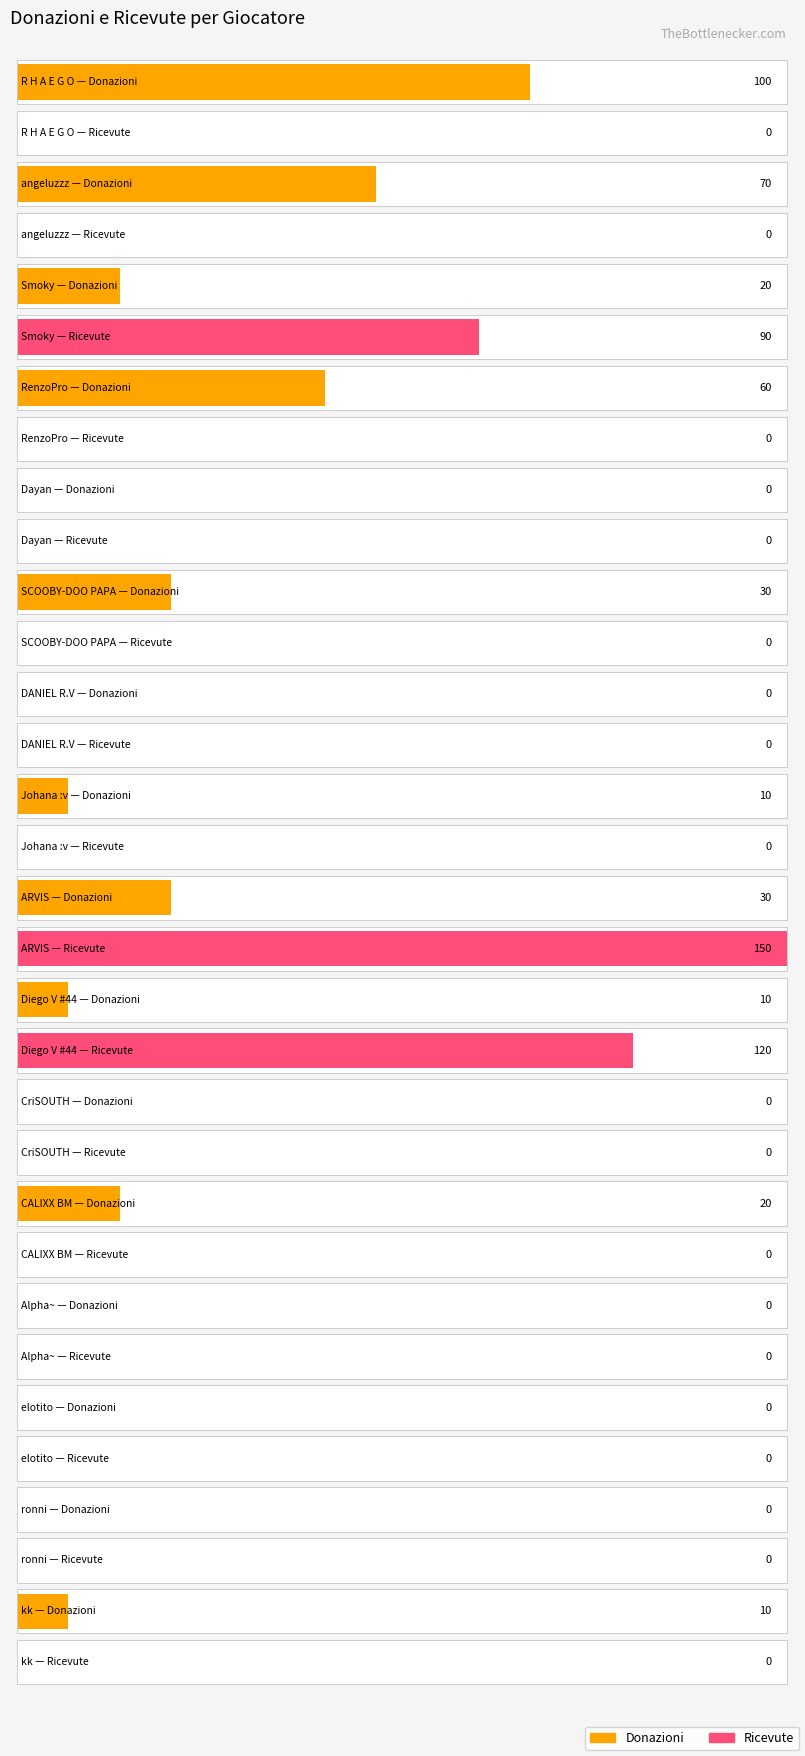

What is the difference between the highest and lowest values at Smoky?

70